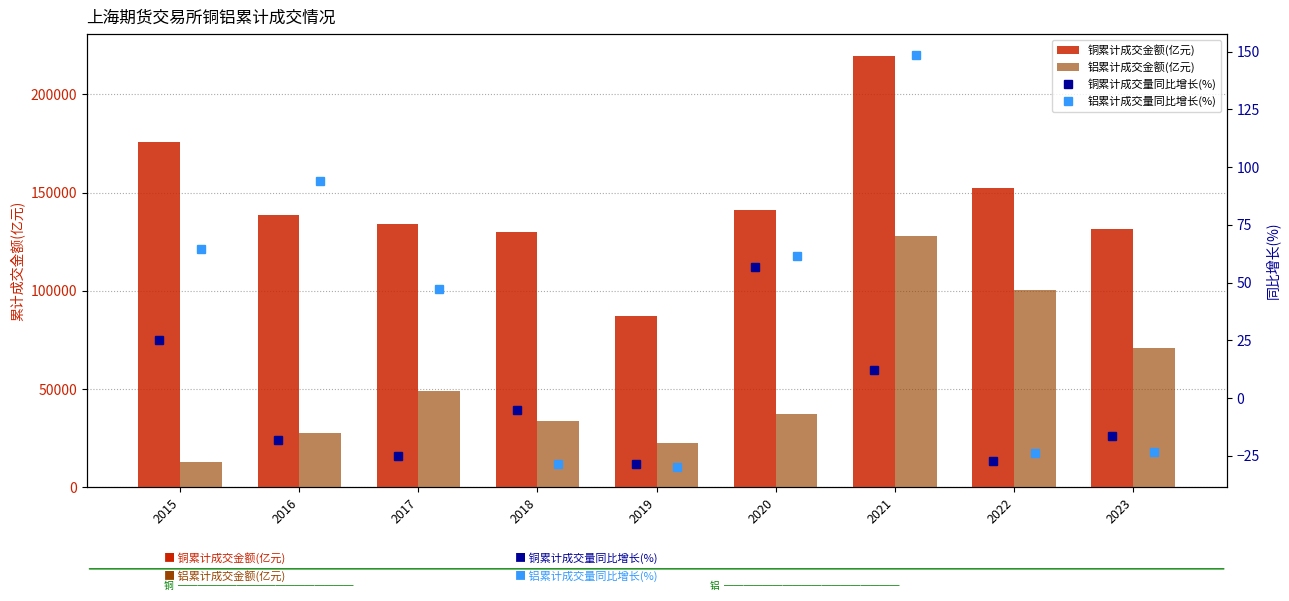

Between 2019 and 2018, which is larger?

2018